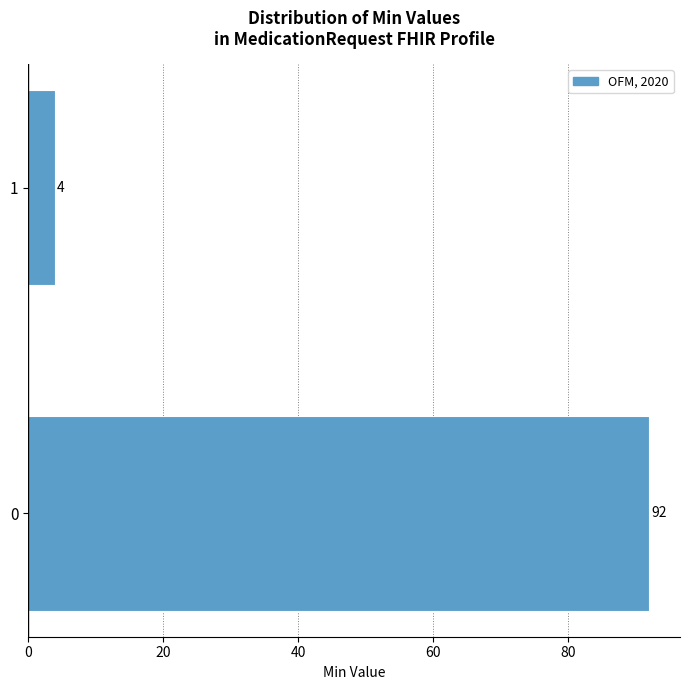

Reading bottom to top, extract all data points from this chart.

0=92	1=4